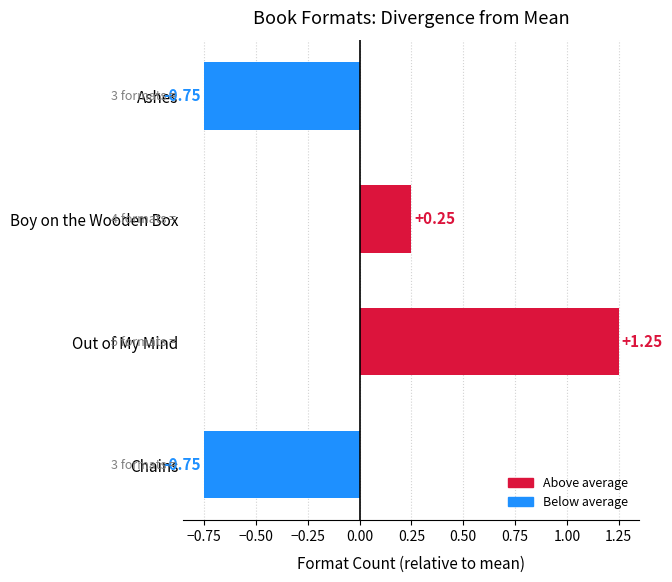

Between Out of My Mind and Chains, which is larger?

Out of My Mind